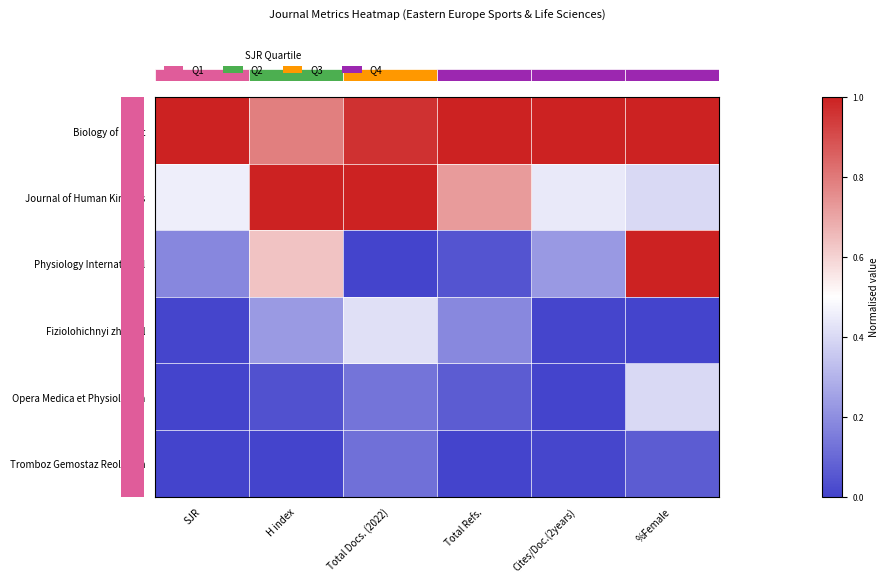

How many series are shown in this chart?

6